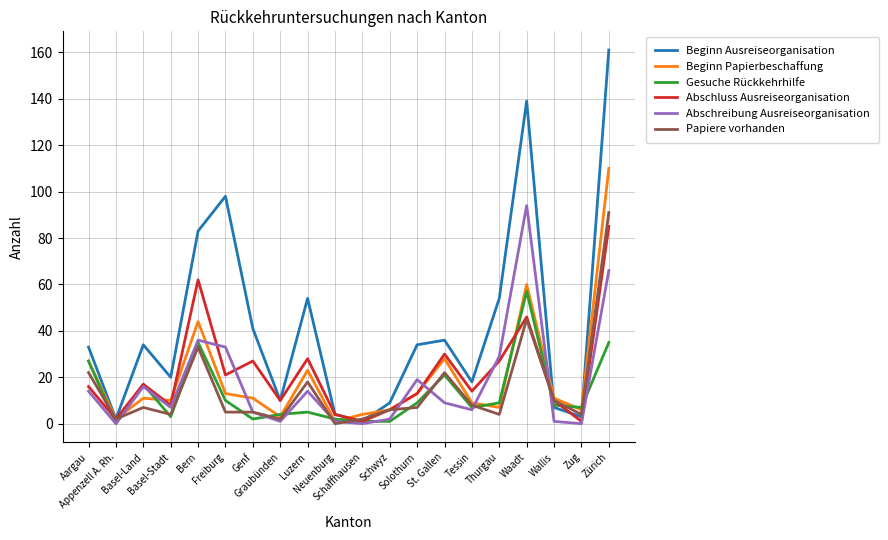

At which category is the sum across all series the highest?

Zürich